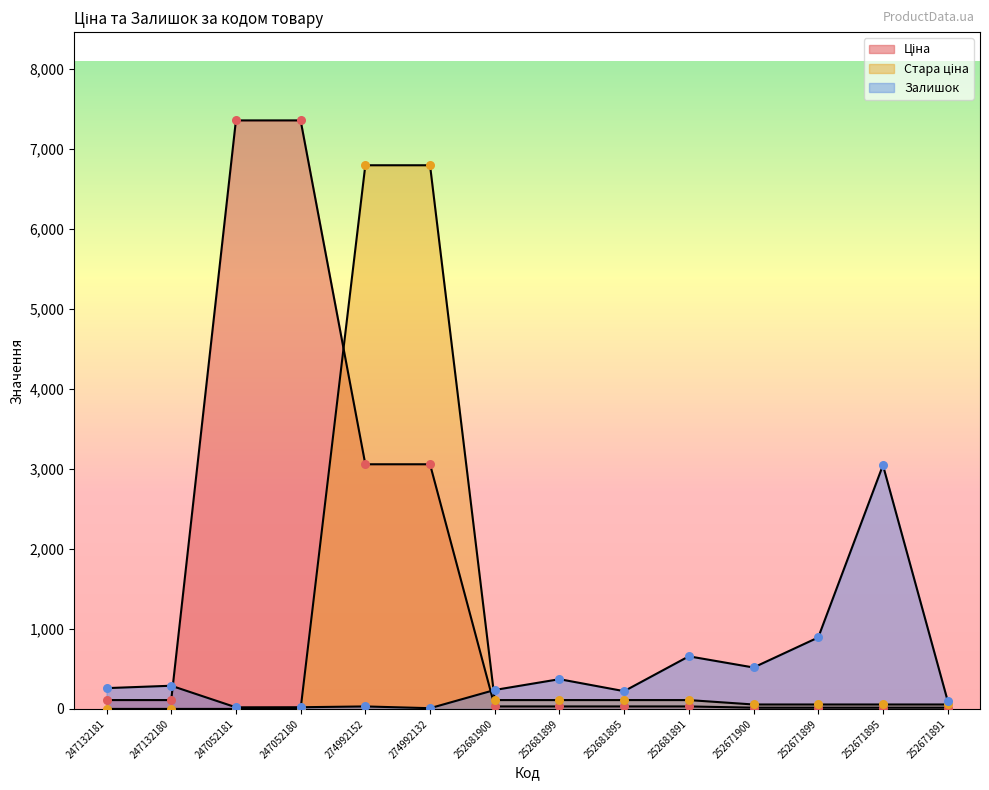

At how many categories does at least one series exceed 4675?

4